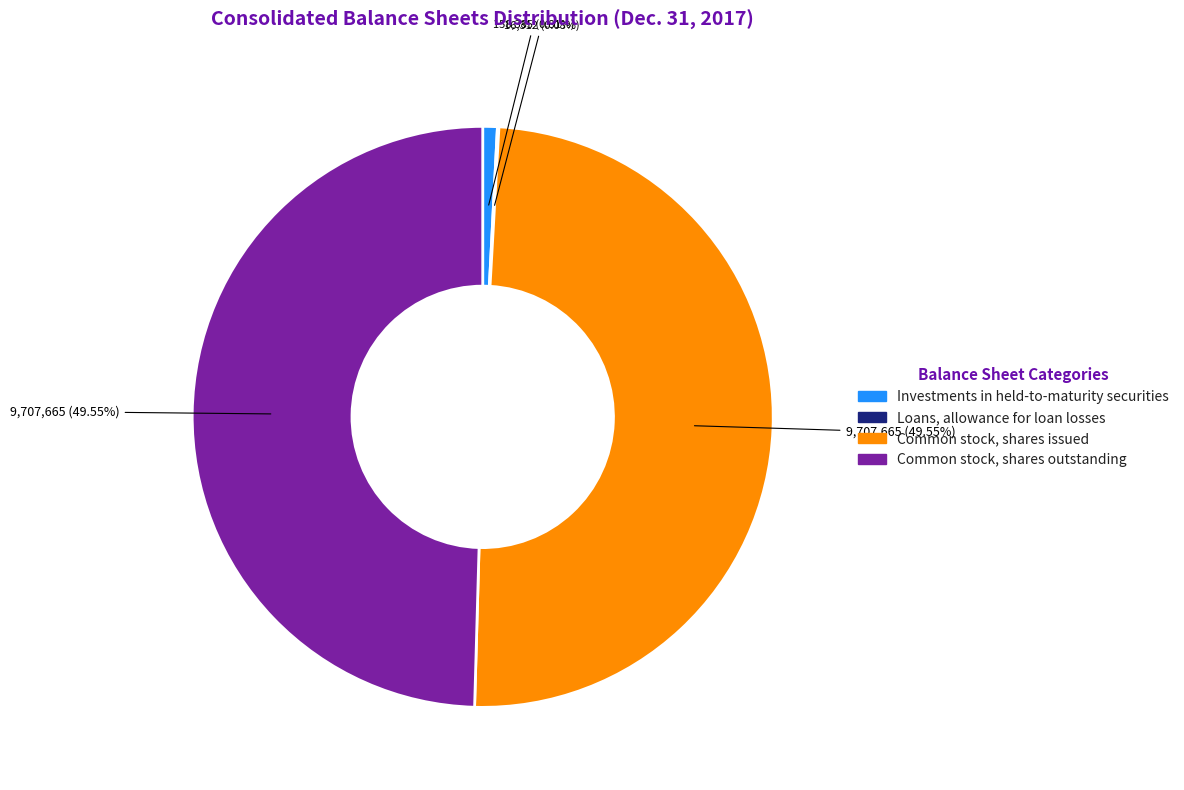

Does Common stock, shares outstanding represent more than half of the total?

No